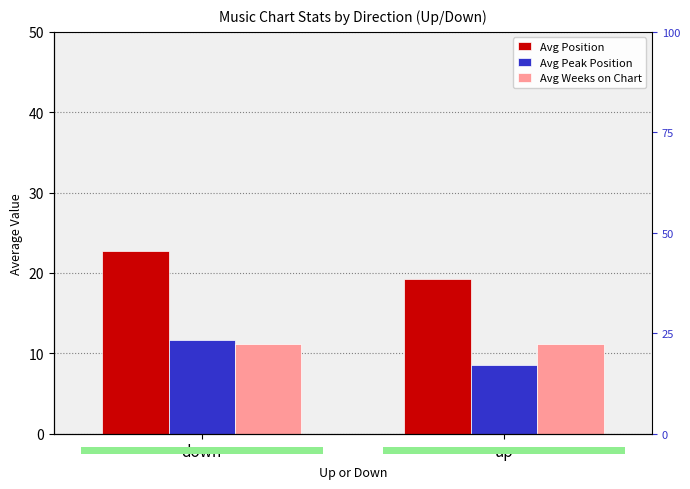

Is it true that Avg Peak Position equals 8.5 at up?

True